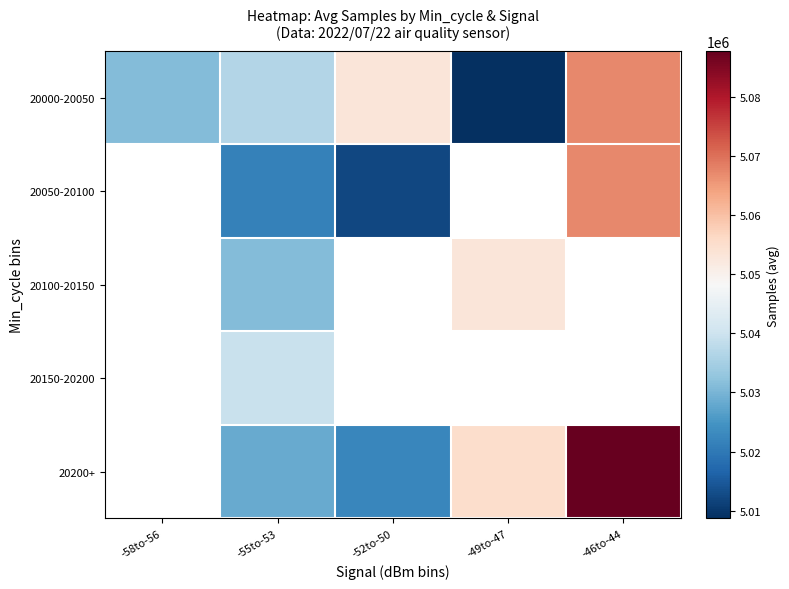

What is the minimum value shown in the chart?

5008707.0